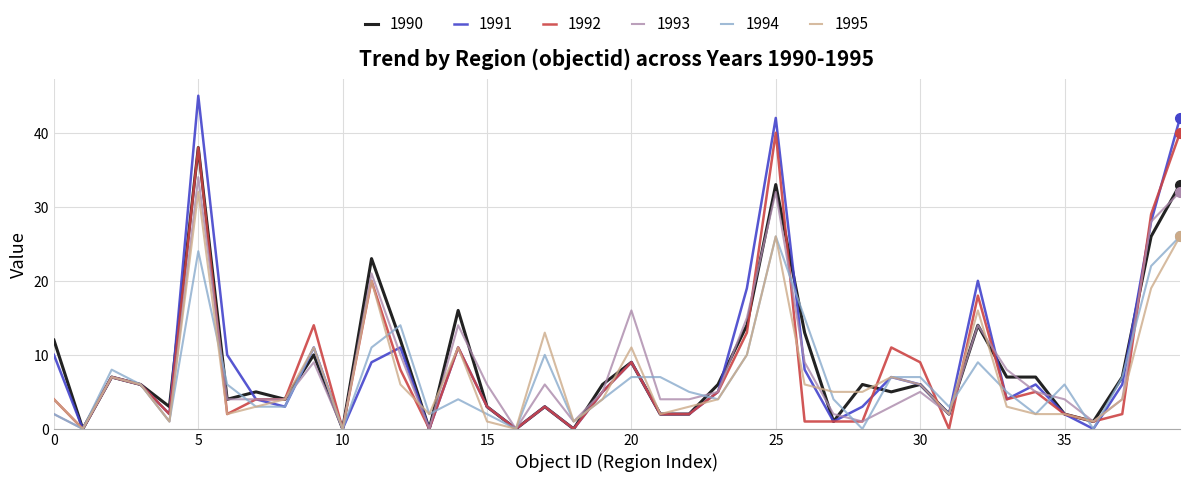

List the series in order of their peak value, highest first.

1991, 1992, 1990, 1993, 1995, 1994